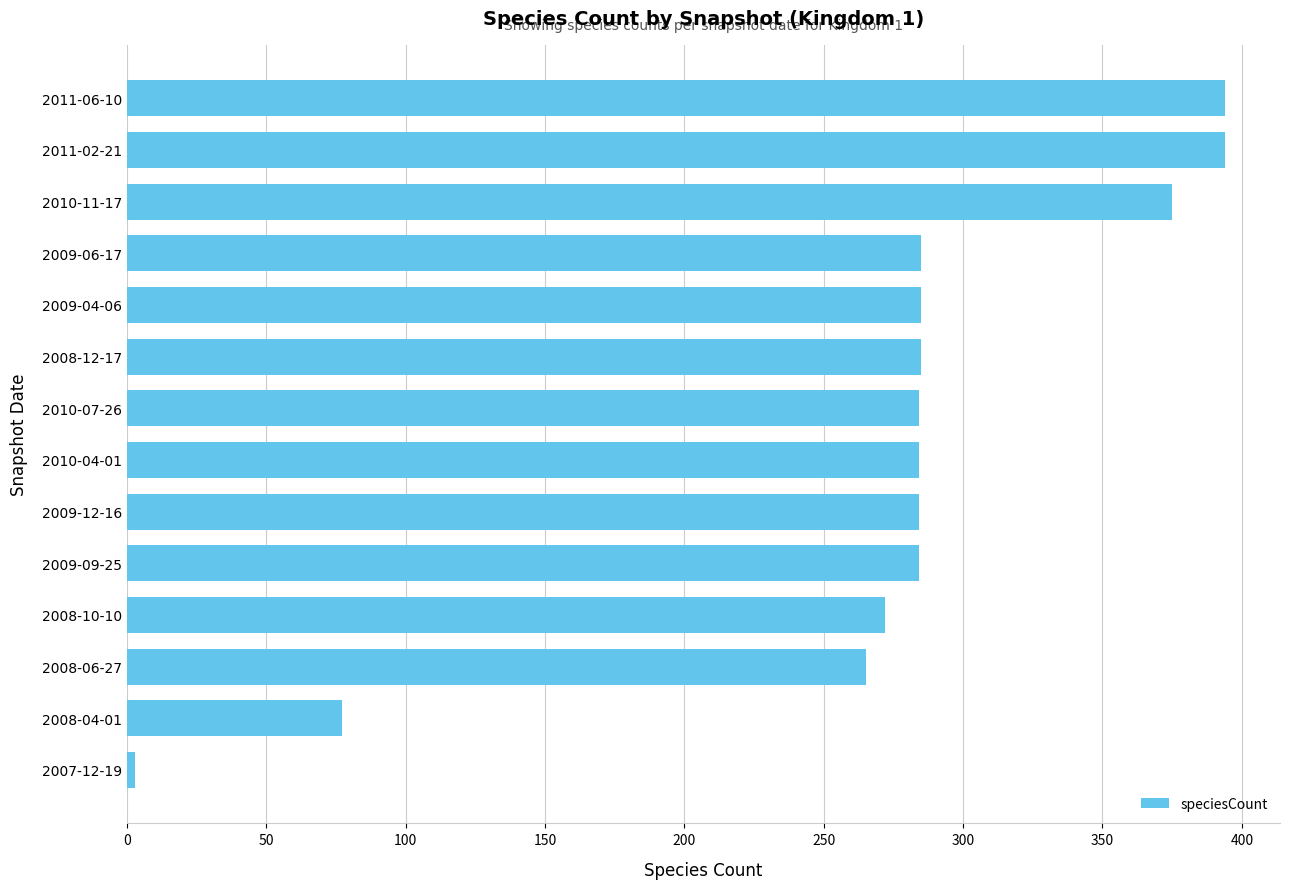

What is the greatest value displayed?

394